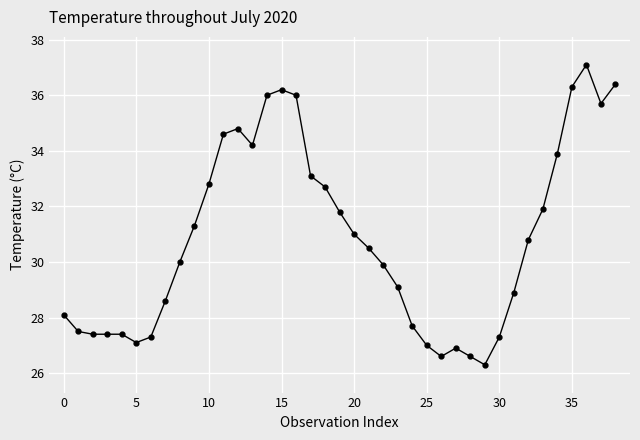

What is the maximum value shown in the chart?

37.1